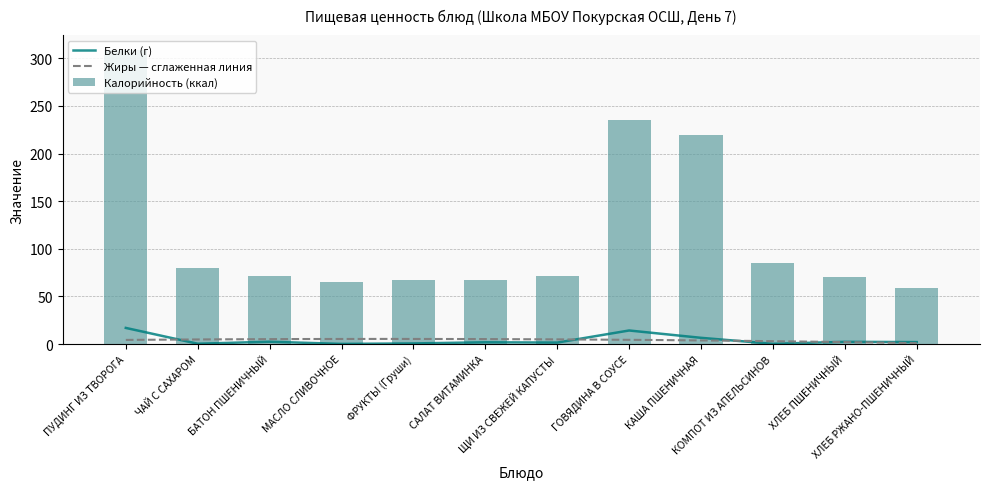

Where is Калорийность nearest to the value 183?

КАША ПШЕНИЧНАЯ